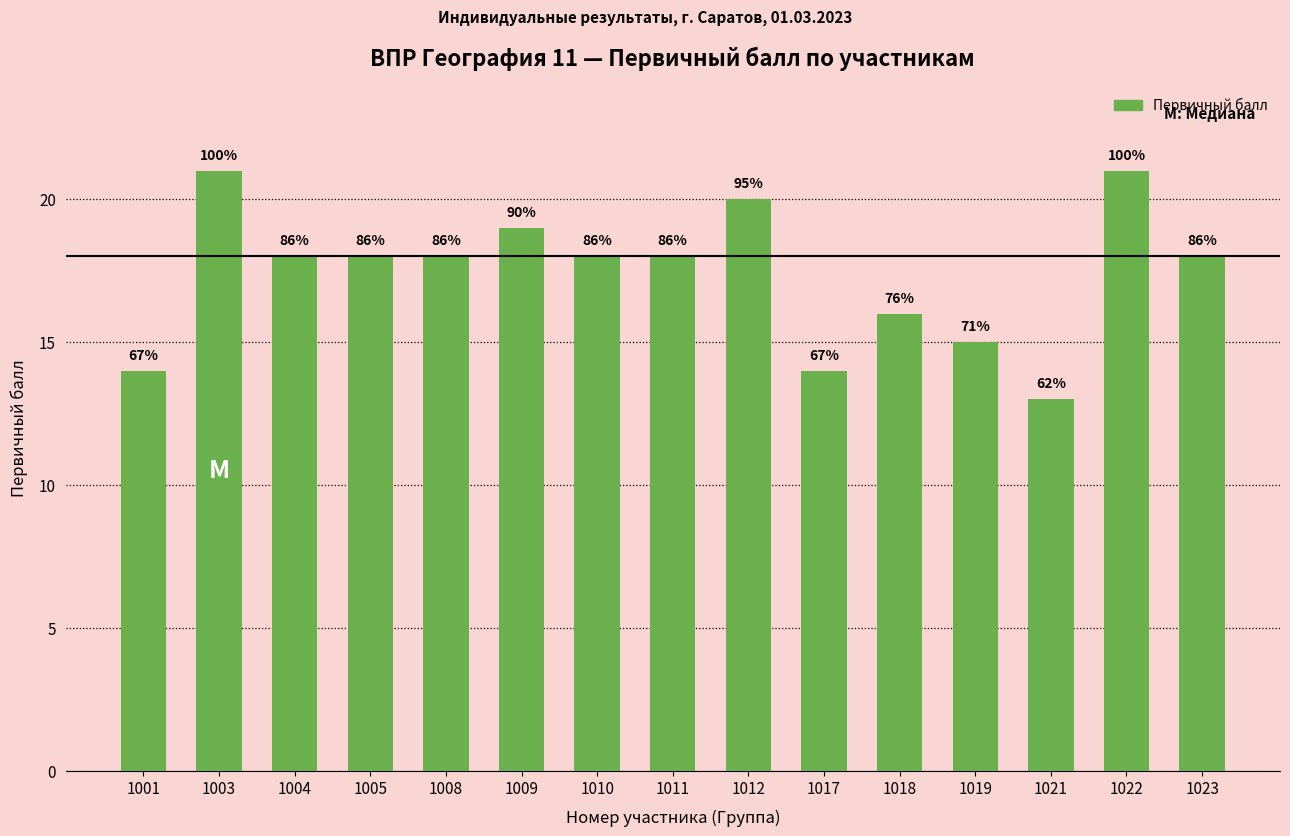

What is the sum of all values?

261